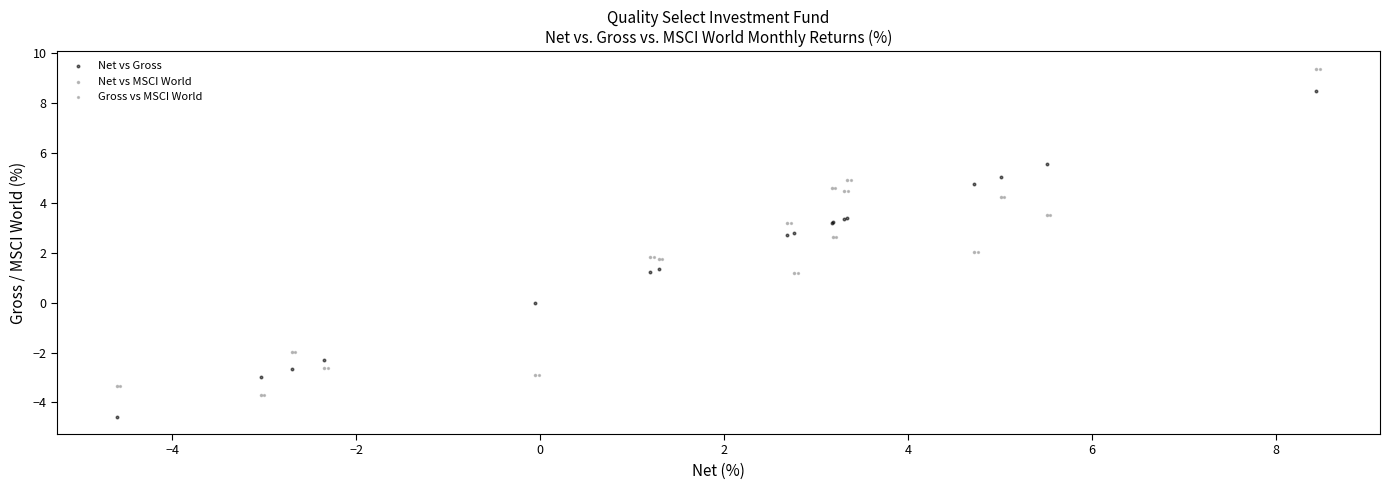

Which series reaches the minimum Y coordinate?

Net vs Gross